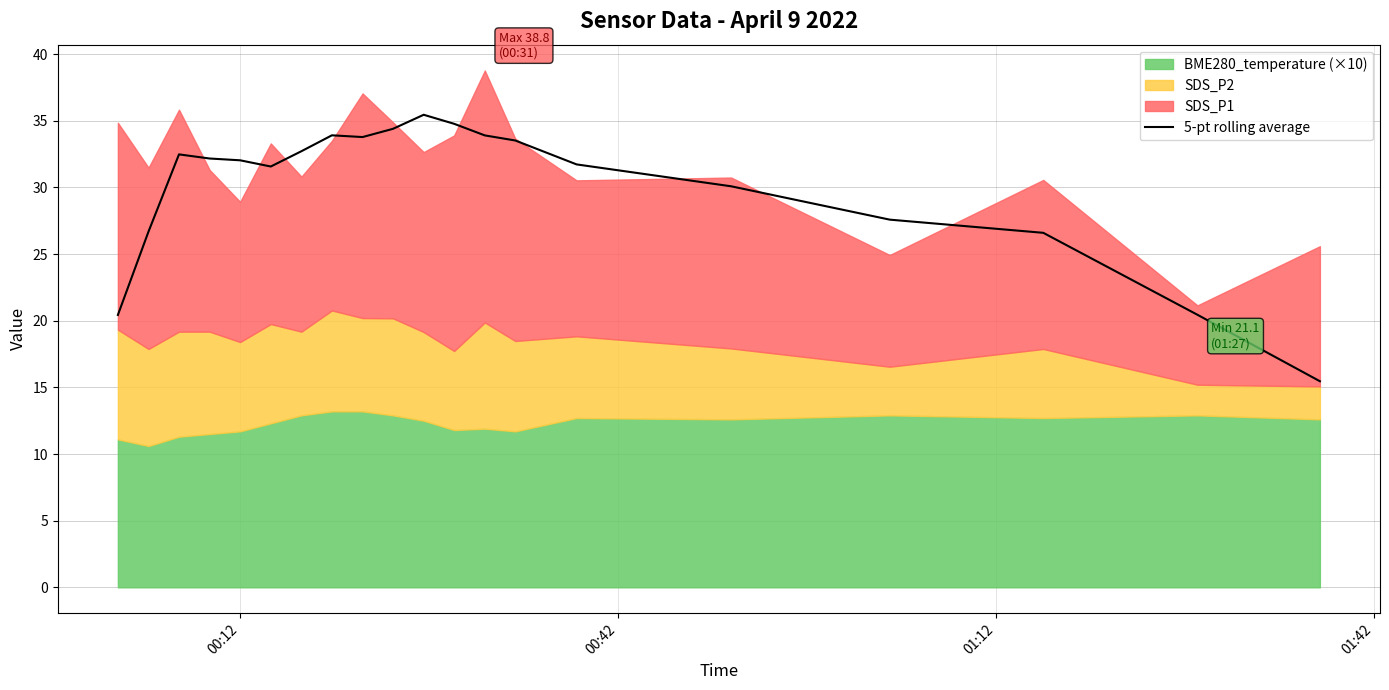

What is the average value?

30.0